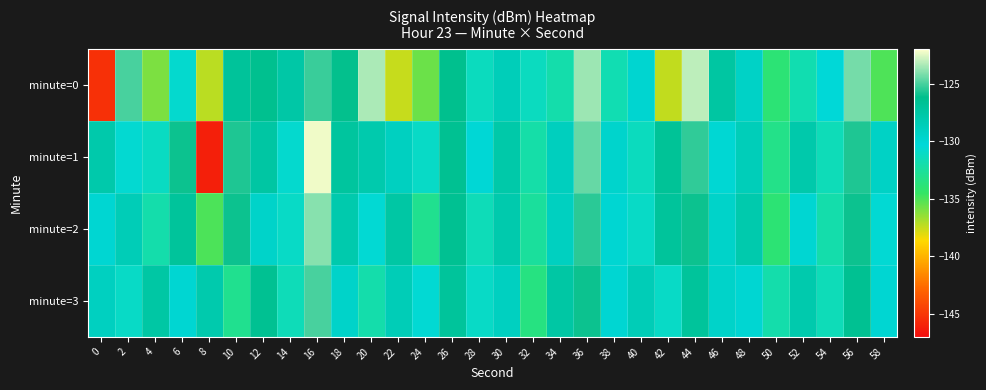

What is the greatest value displayed?

-122.3